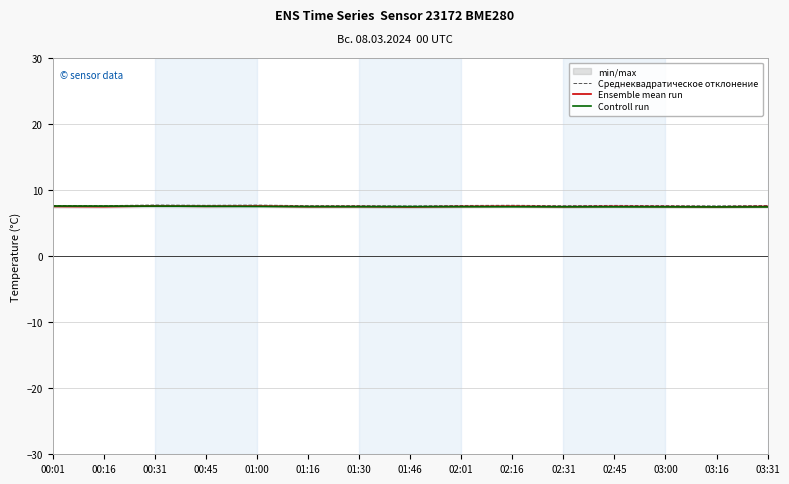

The value of Ensemble mean run at 01:16 is 7.5. True or false?

True